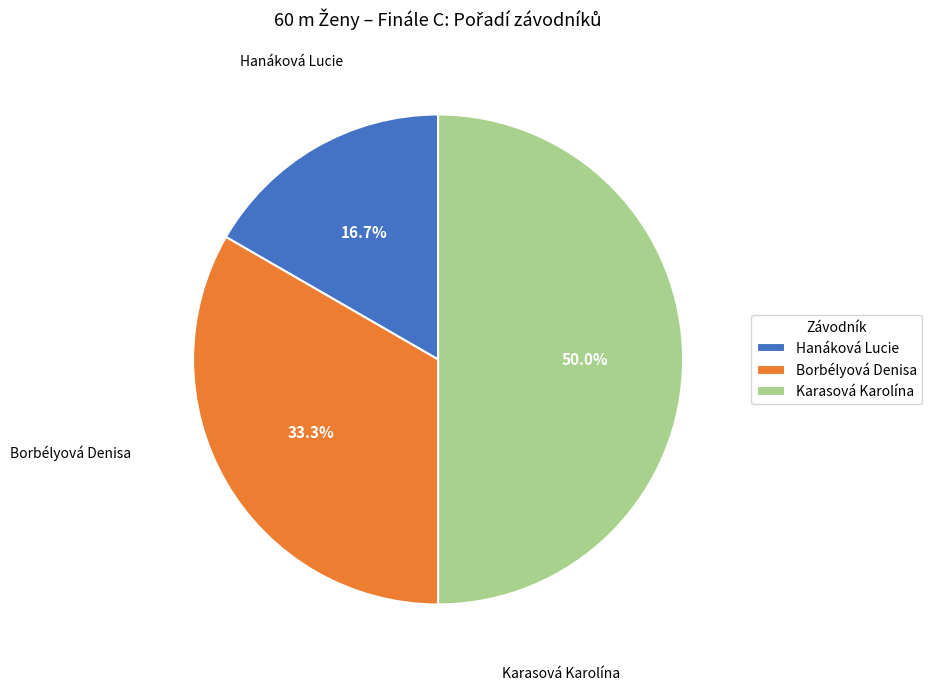

Which category has the biggest portion of the pie?

Karasová Karolína